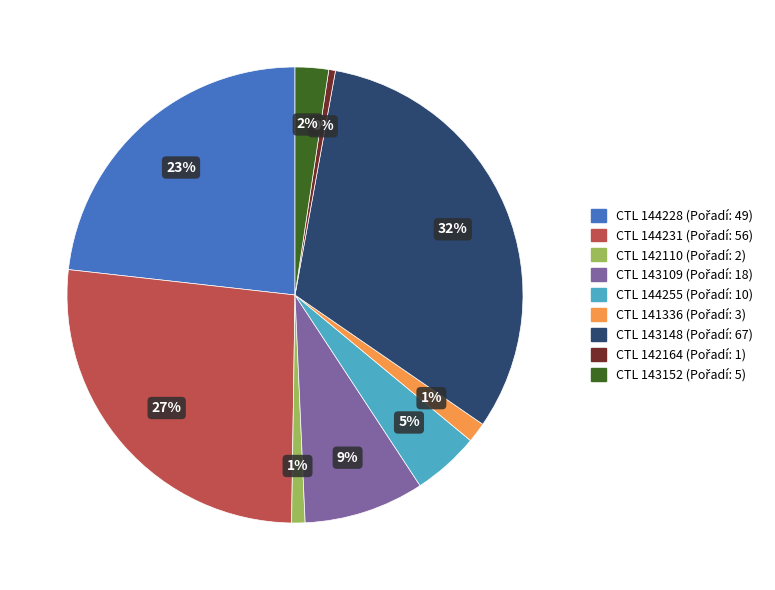

Does any single category account for the majority?

No